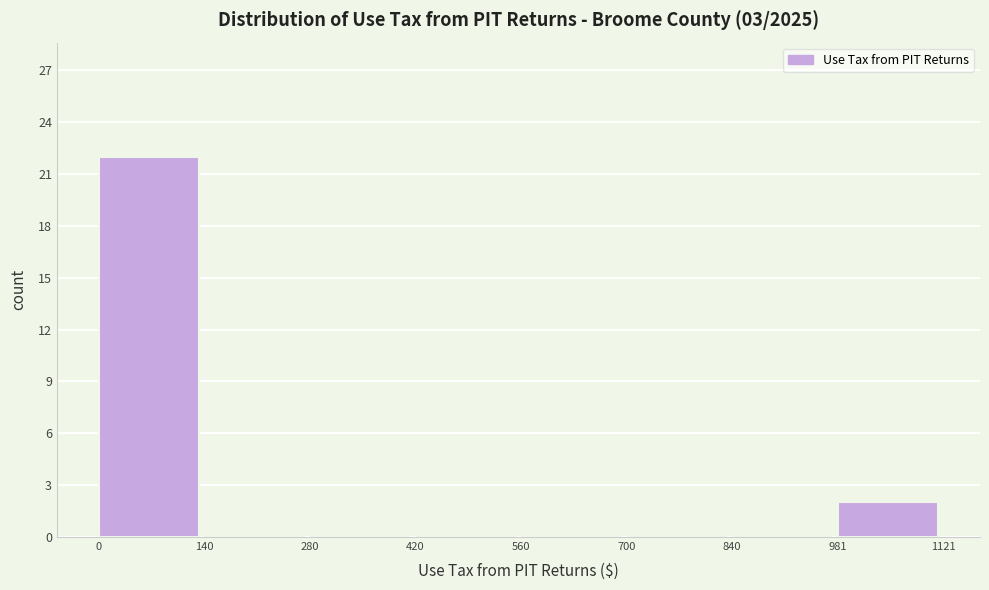

How tall is the bar that spans 981 to 1121 on the x-axis? The values are not printed on the chart, so give them approximately, as read against the axis.

2